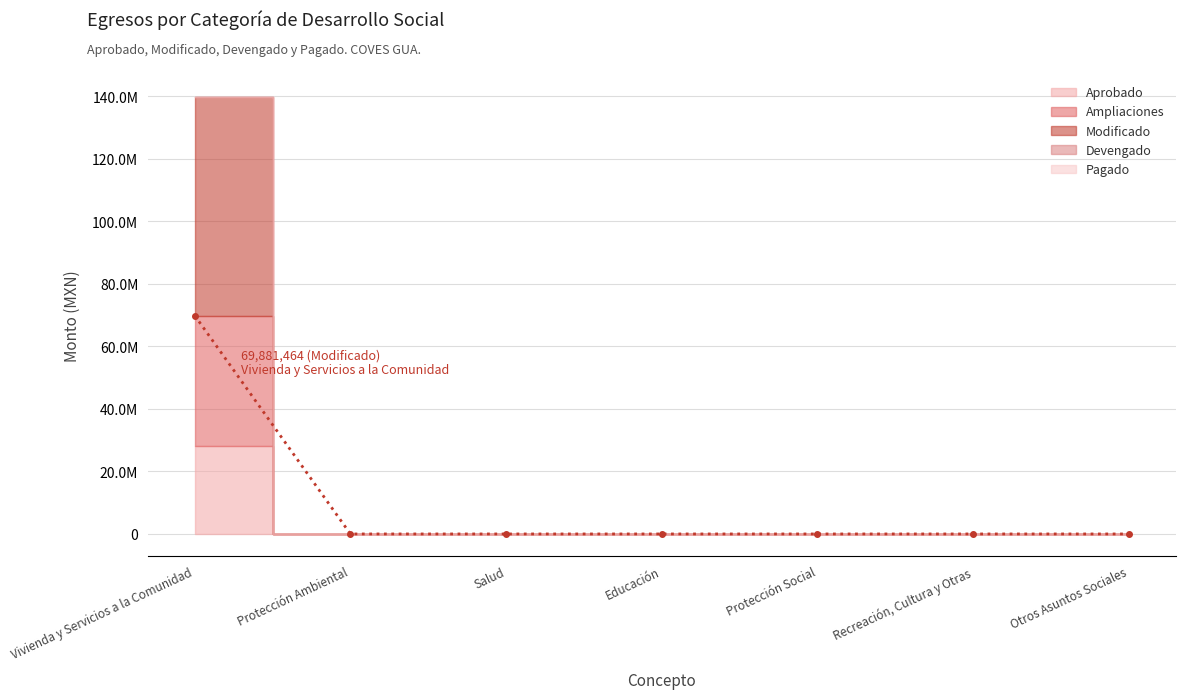

What is the difference between the maximum and minimum values in the Devengado series?

35420.6